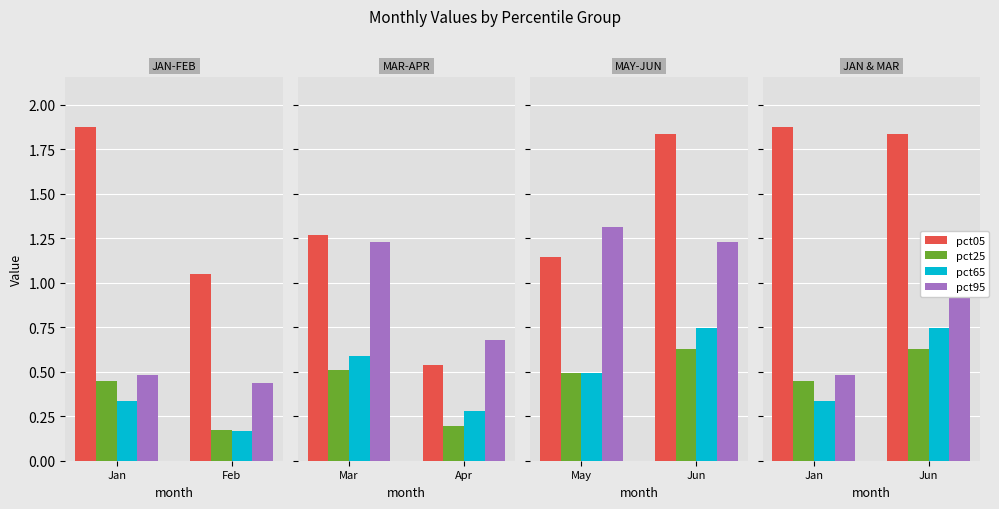

What is the value of the pct95 bar at the 1st from the left?

0.5